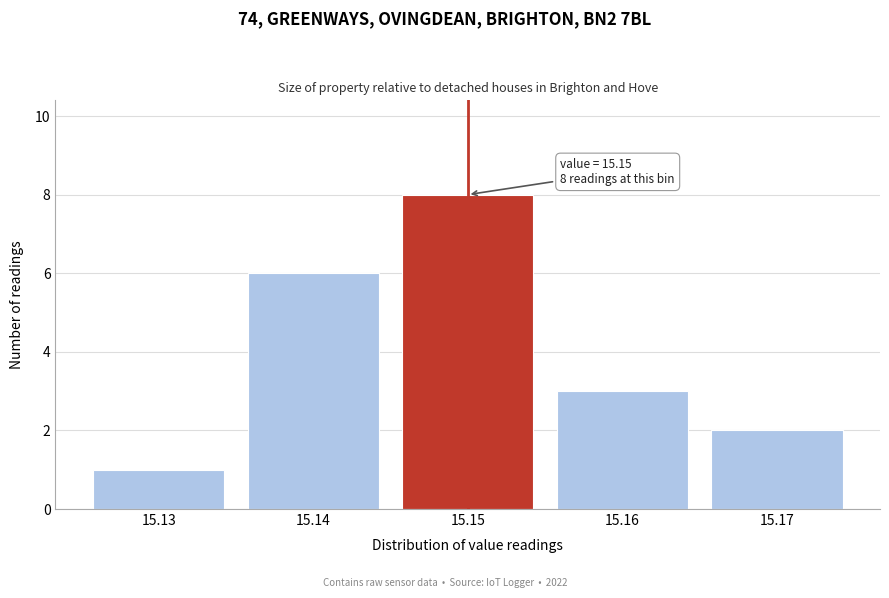

Reading left to right, what are all the values shown in this chart?

15.13=1	15.14=6	15.15=8	15.16=3	15.17=2